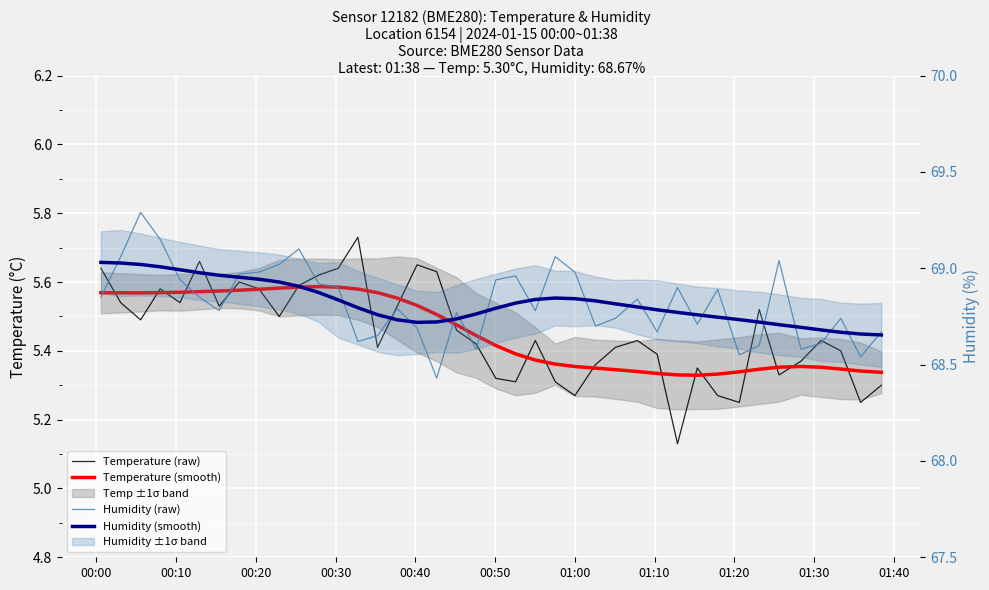

What is the difference between the maximum and second lowest values in the Temperature (smooth) series?

0.3